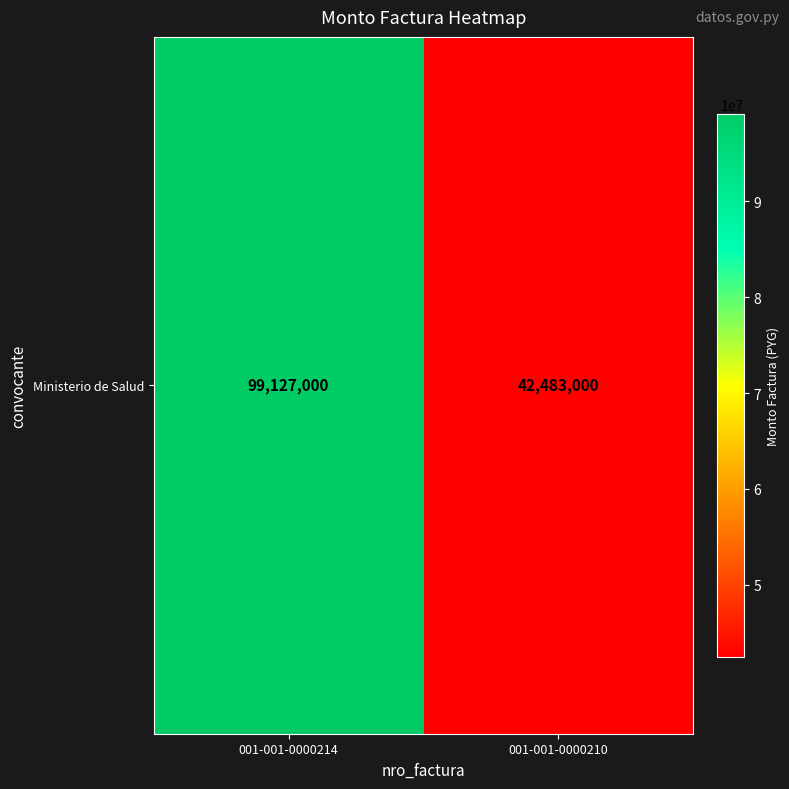

Between 001-001-0000214 and 001-001-0000210, which is larger?

001-001-0000214